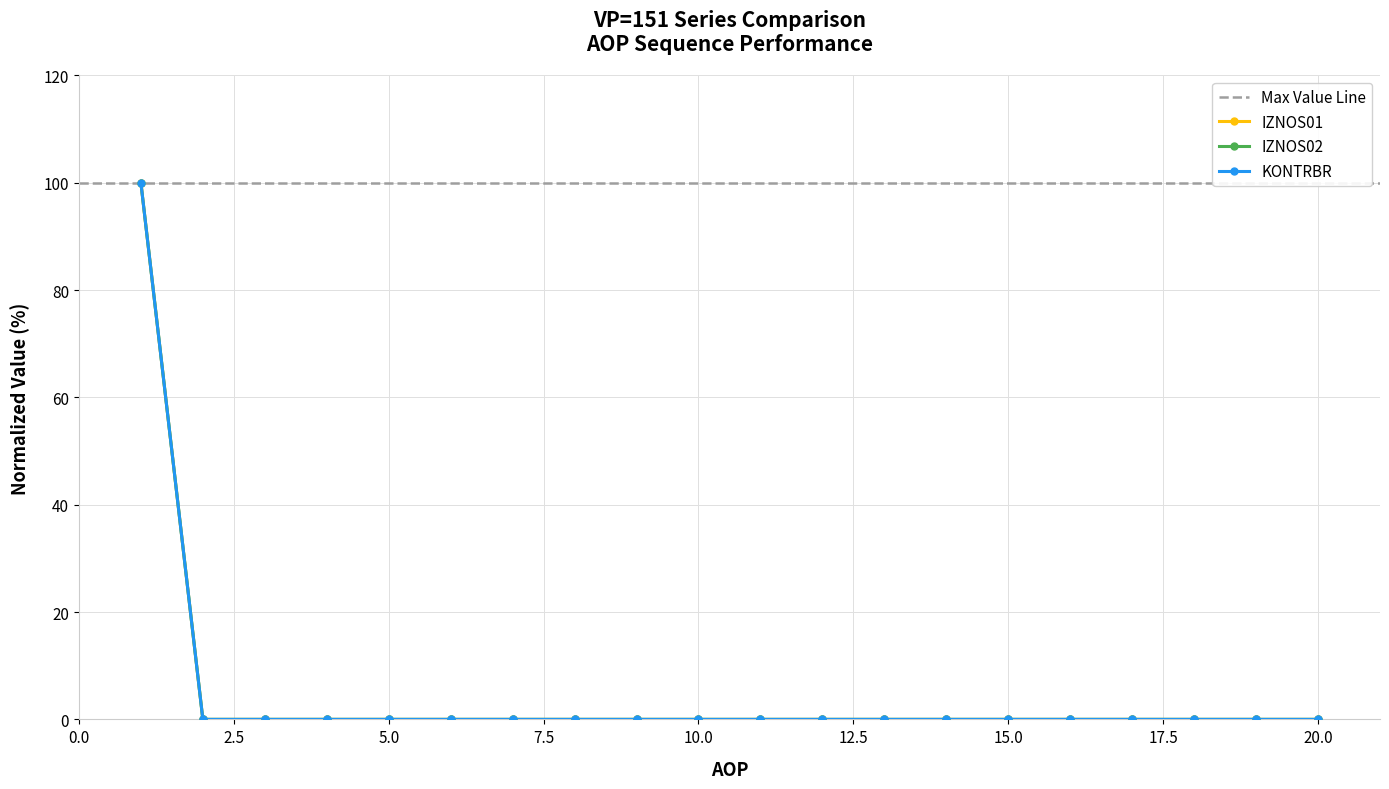

True or false: IZNOS01 has a value of 70 at 6.

False